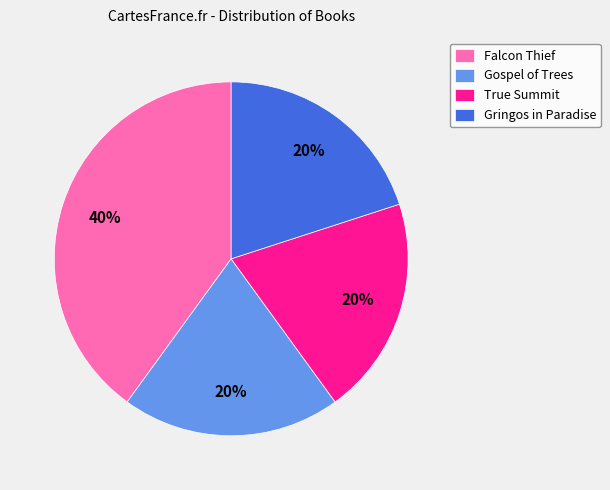

What is the largest slice in the pie chart?

Falcon Thief